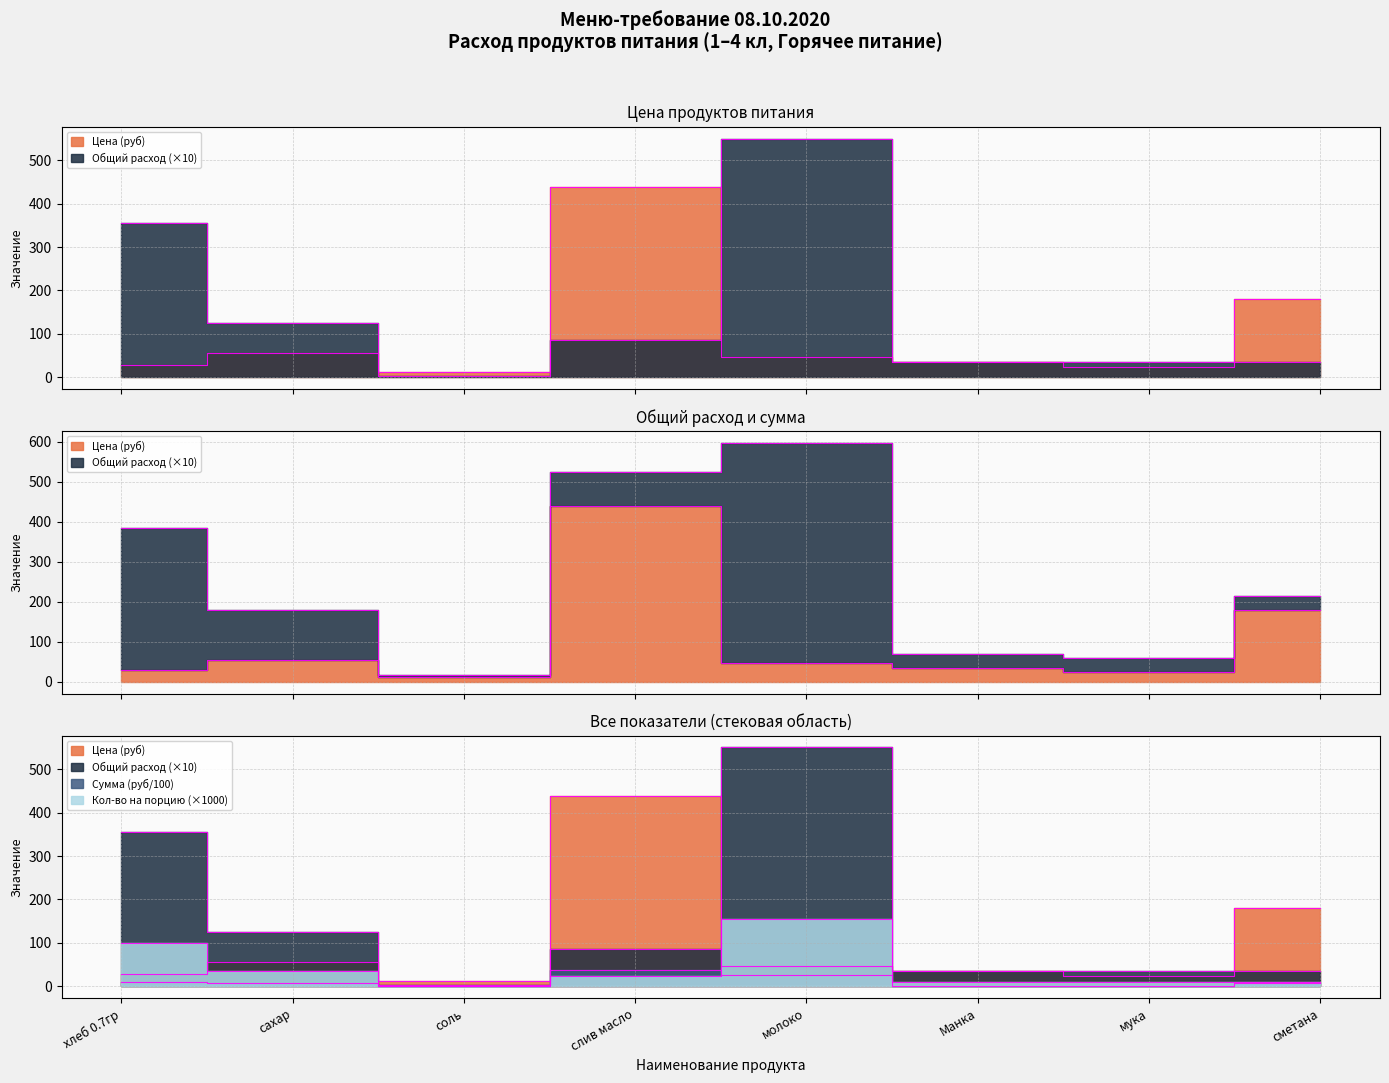

What is the difference between the Общий расход values at слив масло and молоко?

465.1